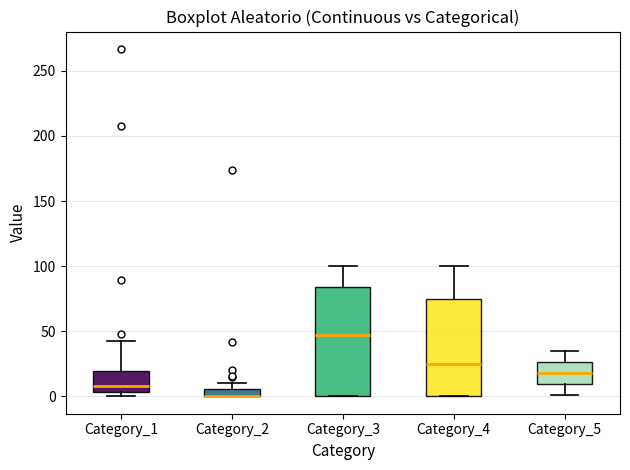

Where is the upper edge of the box for Category_5 on the y-axis? The values are not printed on the chart, so give them approximately, as read against the axis.

25